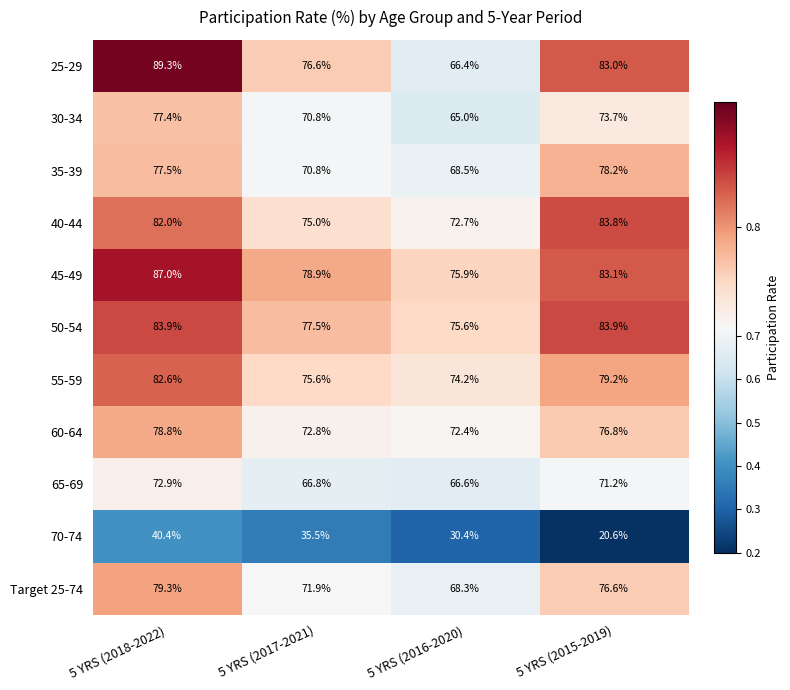

Between 5 YRS (2018-2022) and 5 YRS (2017-2021), which series saw the biggest shift?

25-29